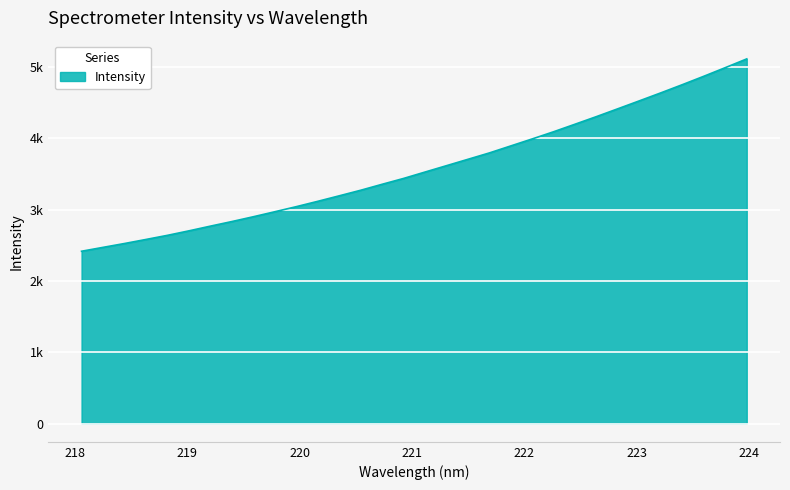

Does the chart have visible grid lines?

Yes